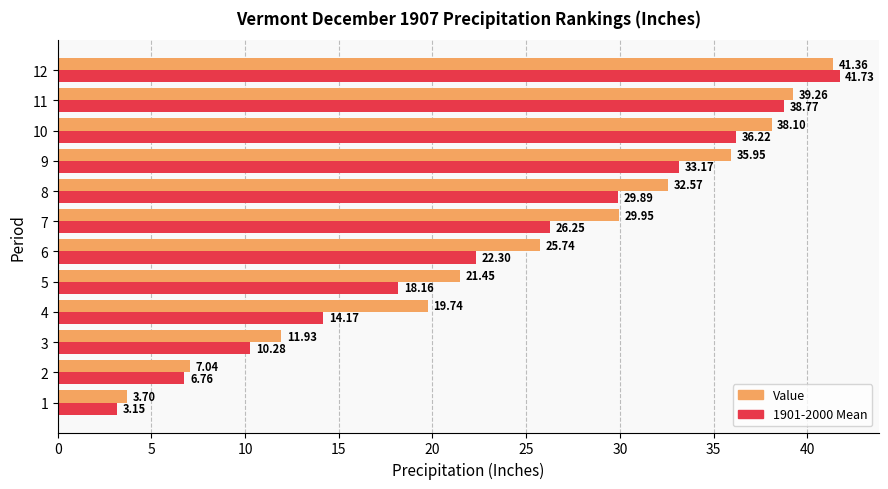

What are all the series names shown in the legend?

Value, 1901-2000 Mean